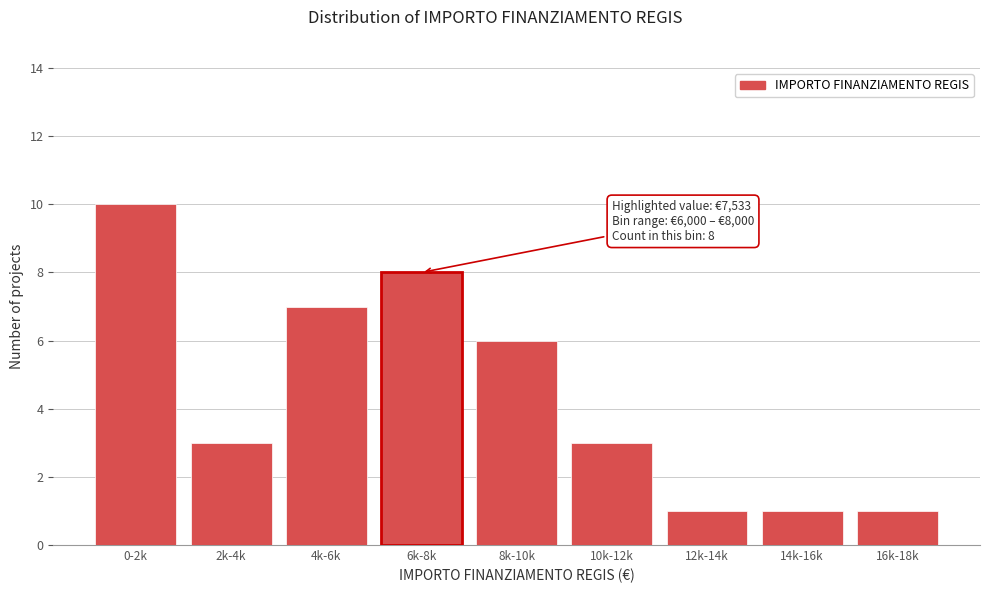

Reading left to right, transcribe all the data shown in this chart.

0-2k=10	2k-4k=3	4k-6k=7	6k-8k=8	8k-10k=6	10k-12k=3	12k-14k=1	14k-16k=1	16k-18k=1